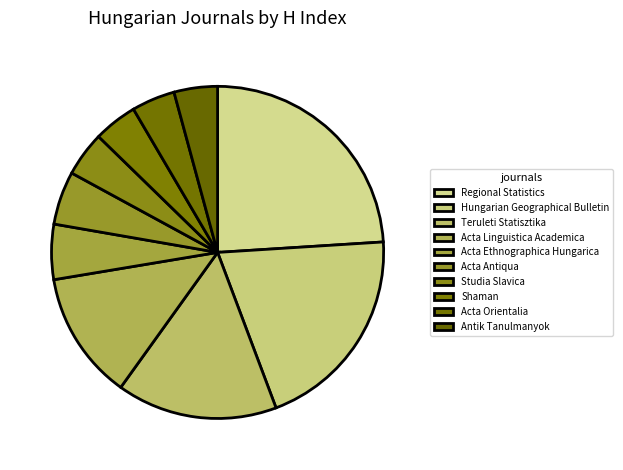

Approximately how many times larger is the value at Hungarian Geographical Bulletin compared to Acta Ethnographica Hungarica?

3.8